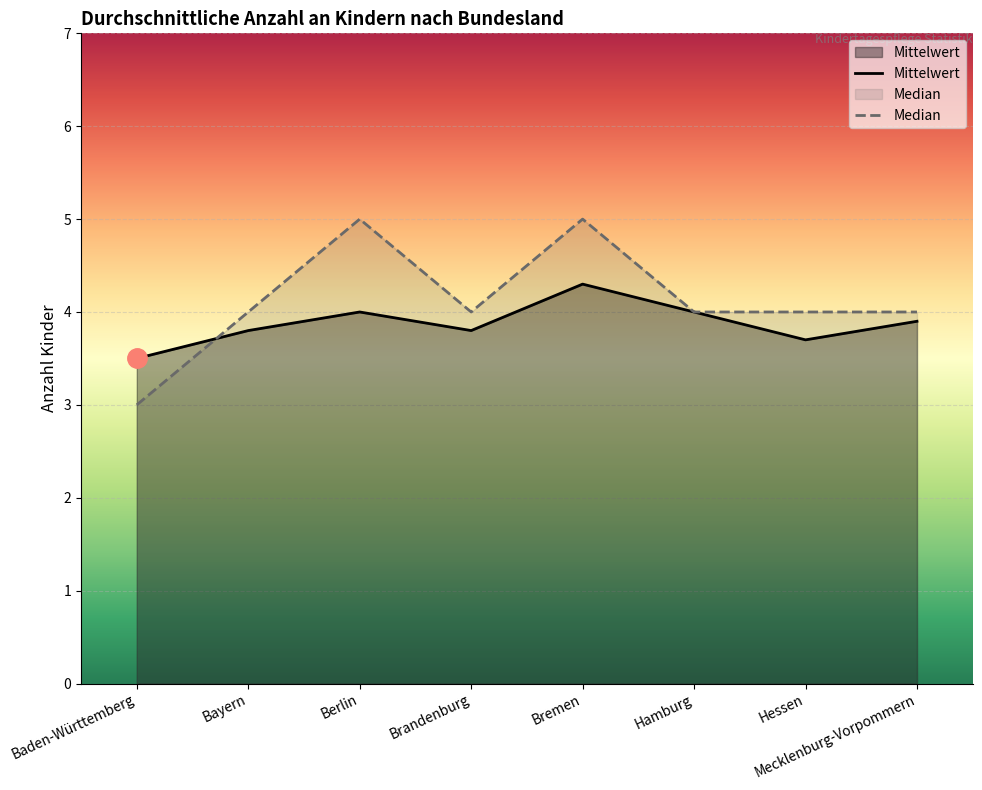

List the labels in order of Median value, largest first.

Berlin, Bremen, Bayern, Brandenburg, Hamburg, Hessen, Mecklenburg-Vorpommern, Baden-Württemberg